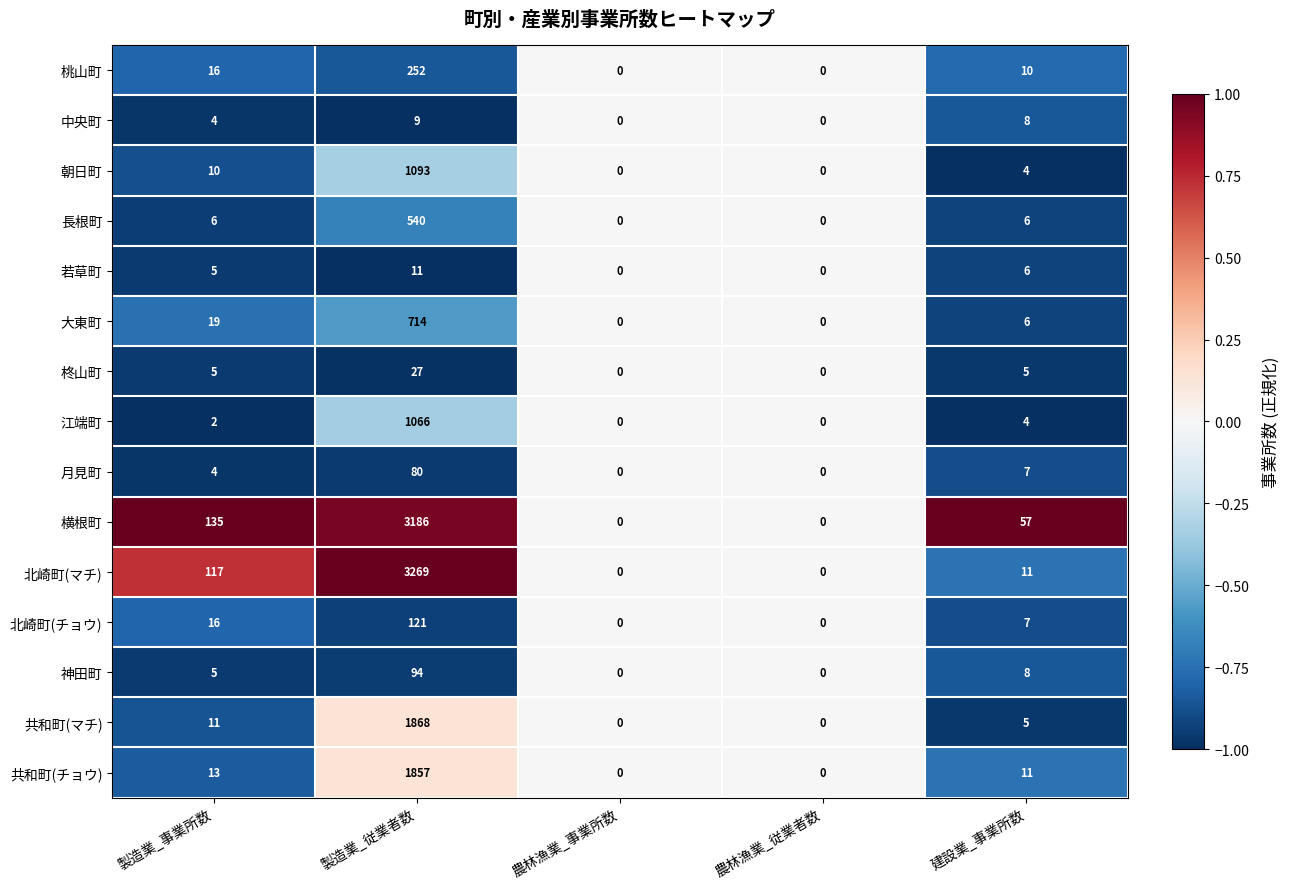

What is the sum of the 柊山町 values at 製造業_従業者数 and 農林漁業_事業所数?

27